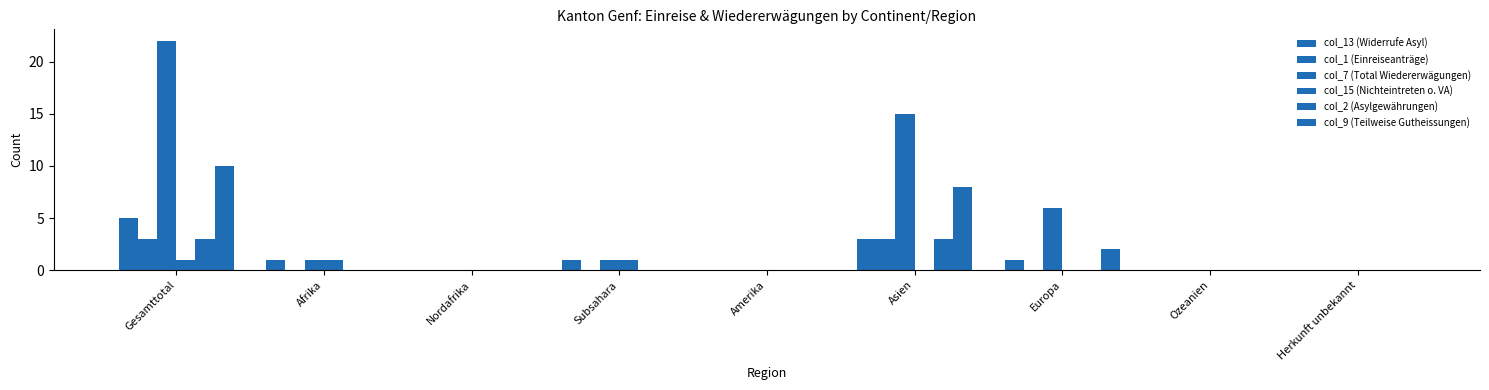

How many distinct data groups are displayed?

6